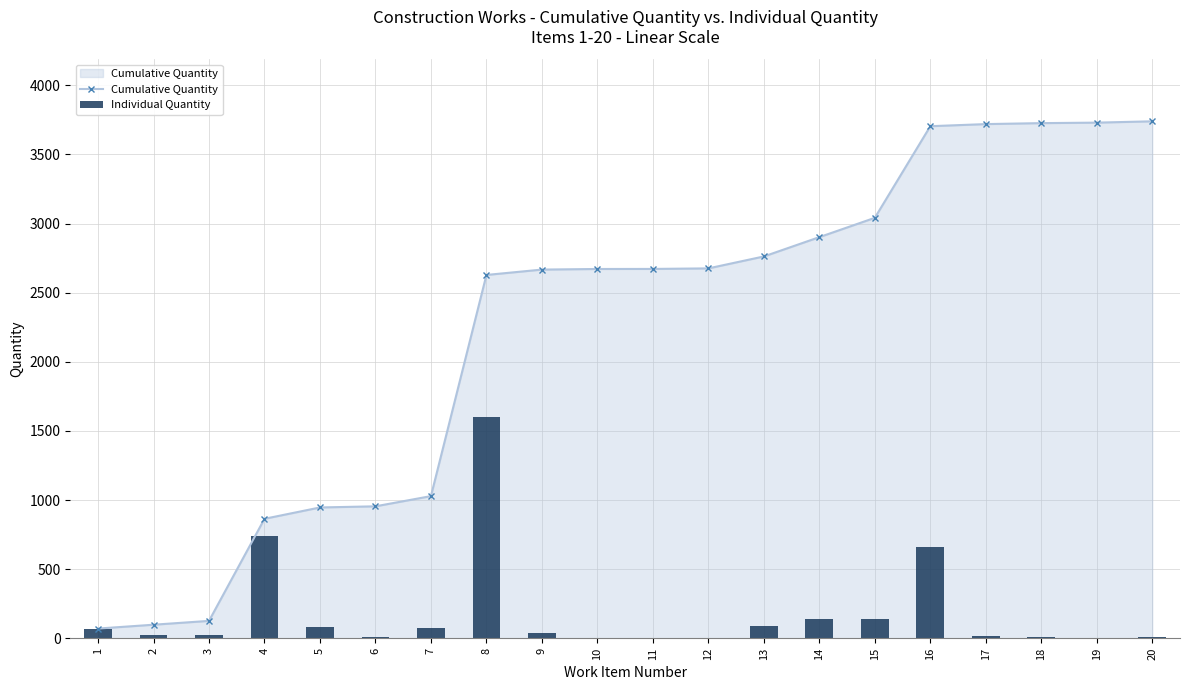

Does the chart contain stacked bars?

No